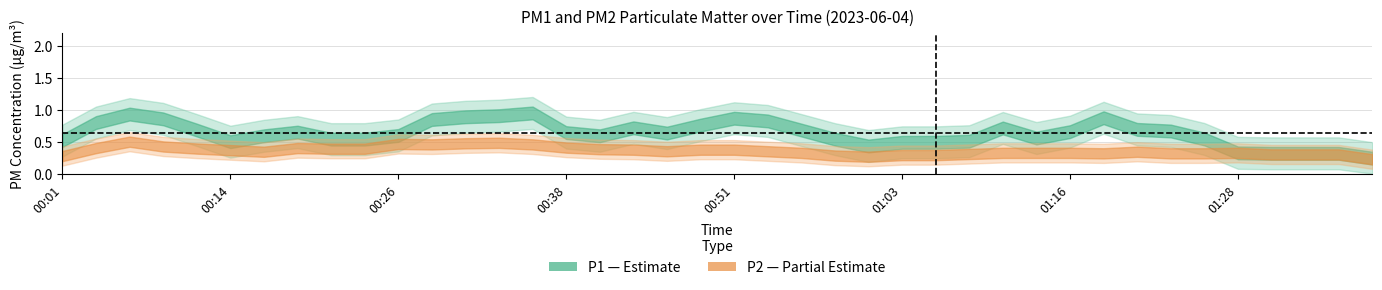

At which category does the chart reach its peak across all series?

00:31